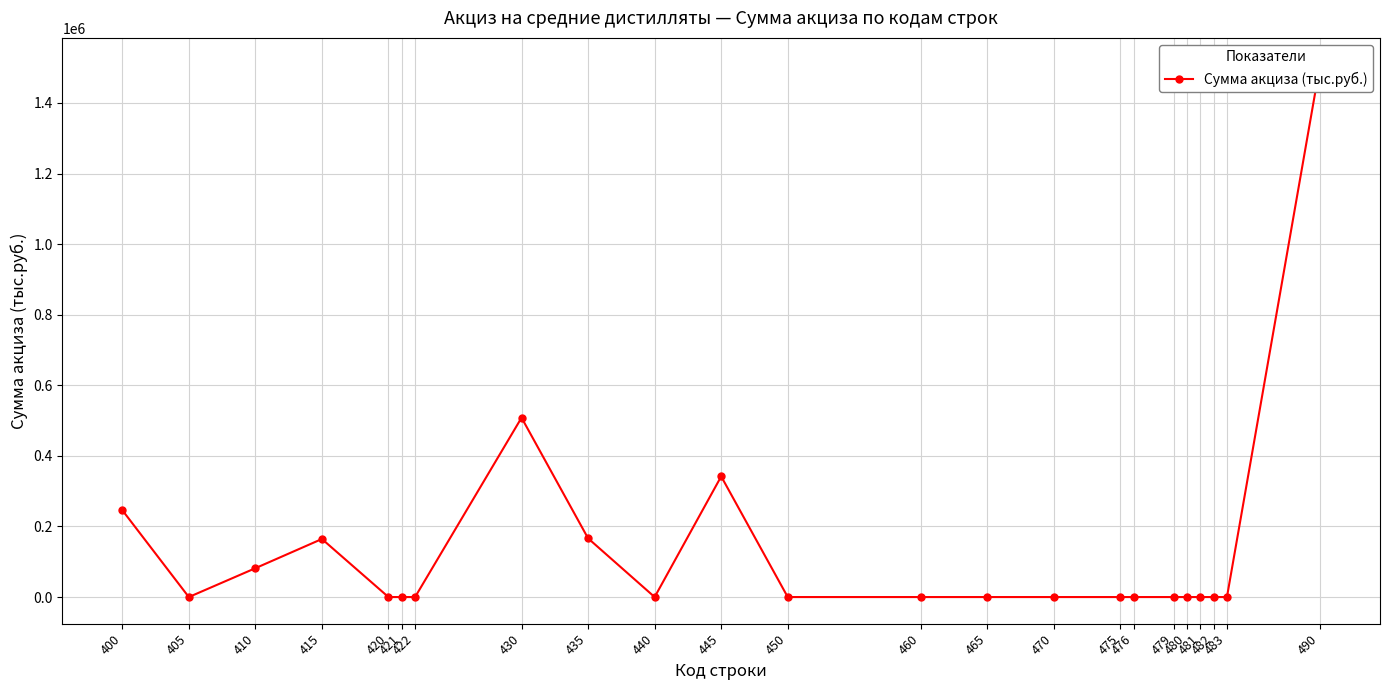

How many interior local peaks (higher than both neighbors) does the data have?

3